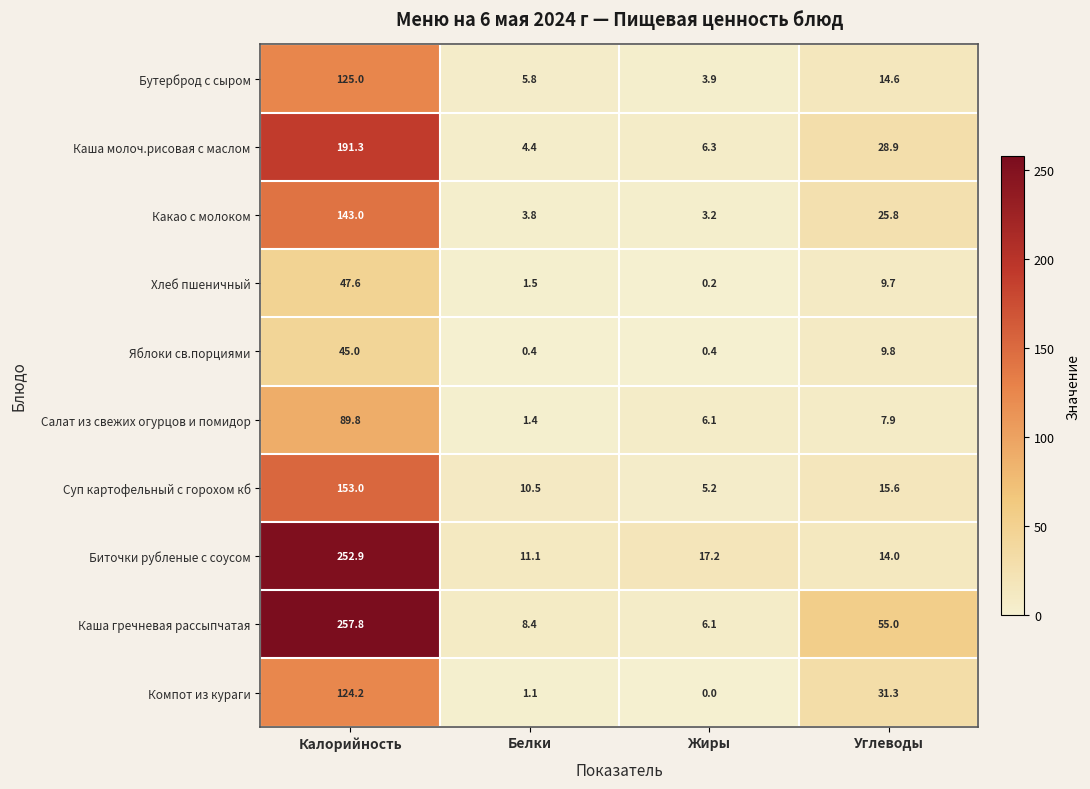

What is the sum of the Биточки рубленые с соусом values at Жиры and Калорийность?

270.1